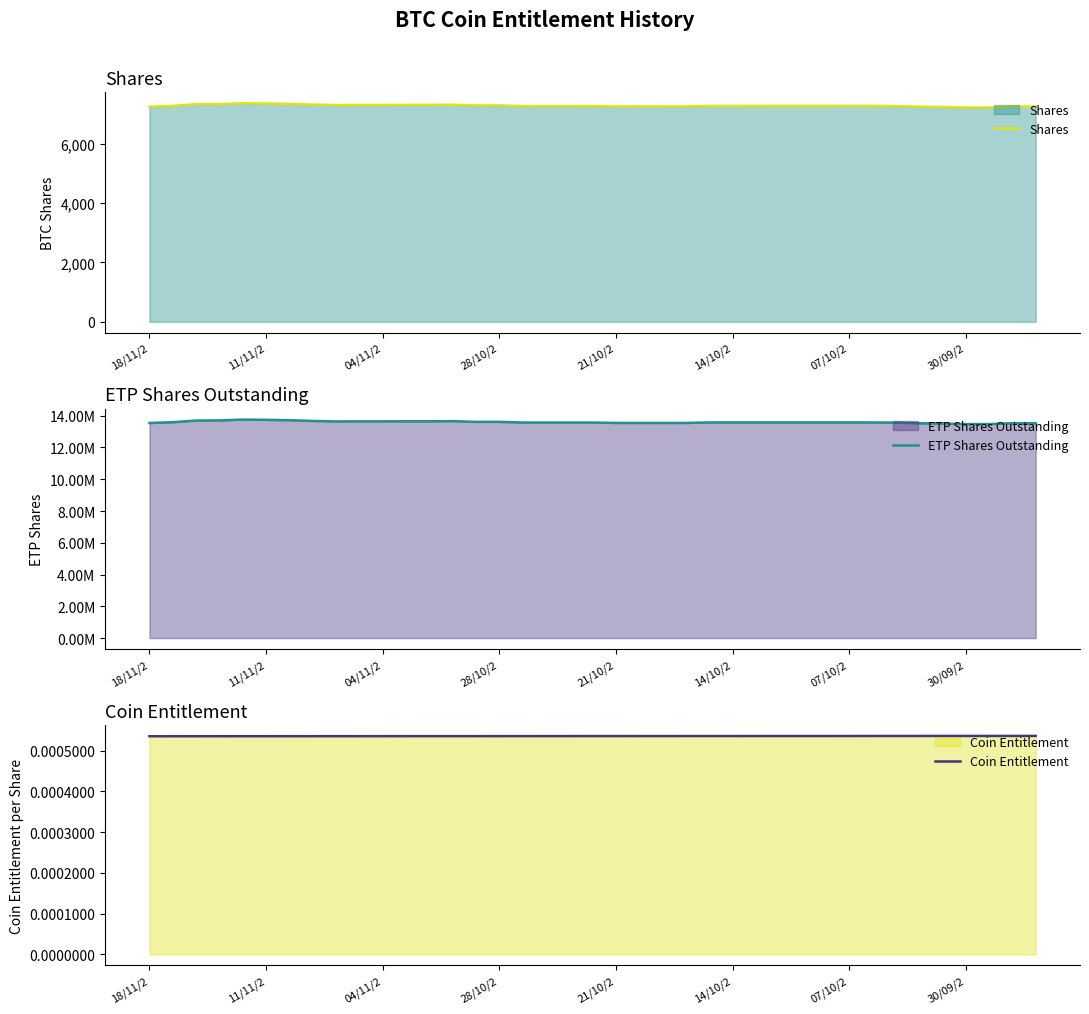

What is the maximum value shown in the chart?

13756000.0